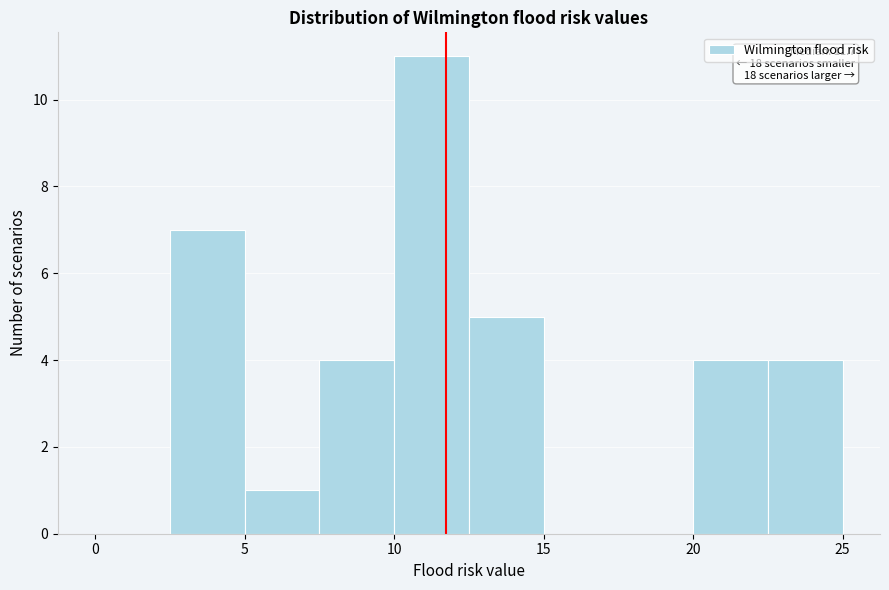

Which range on the x-axis has the tallest bar?

10.0 to 12.5